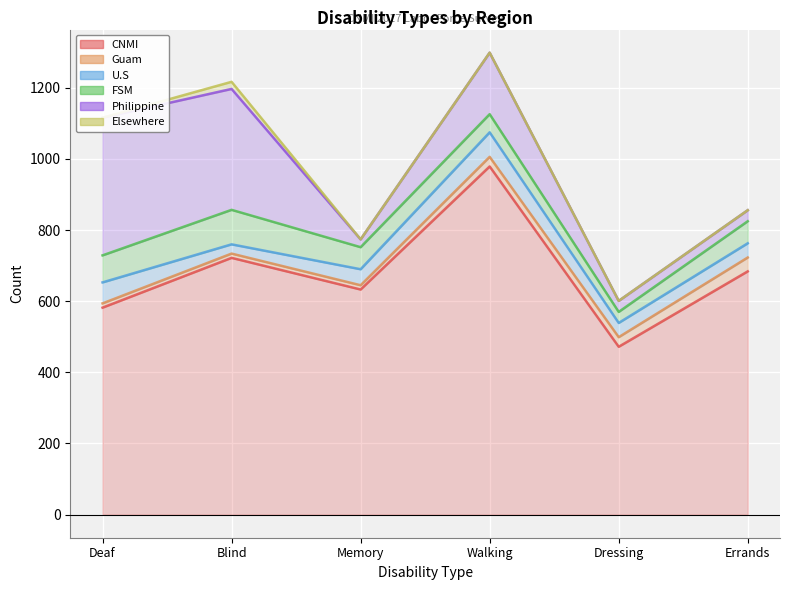

The U.S series shows 35 at Walking. True or false?

False